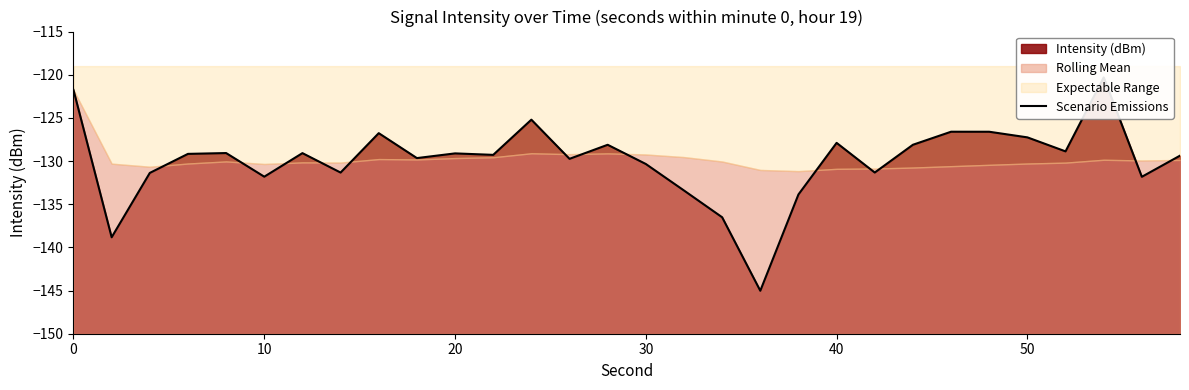

Does the chart have visible grid lines?

No